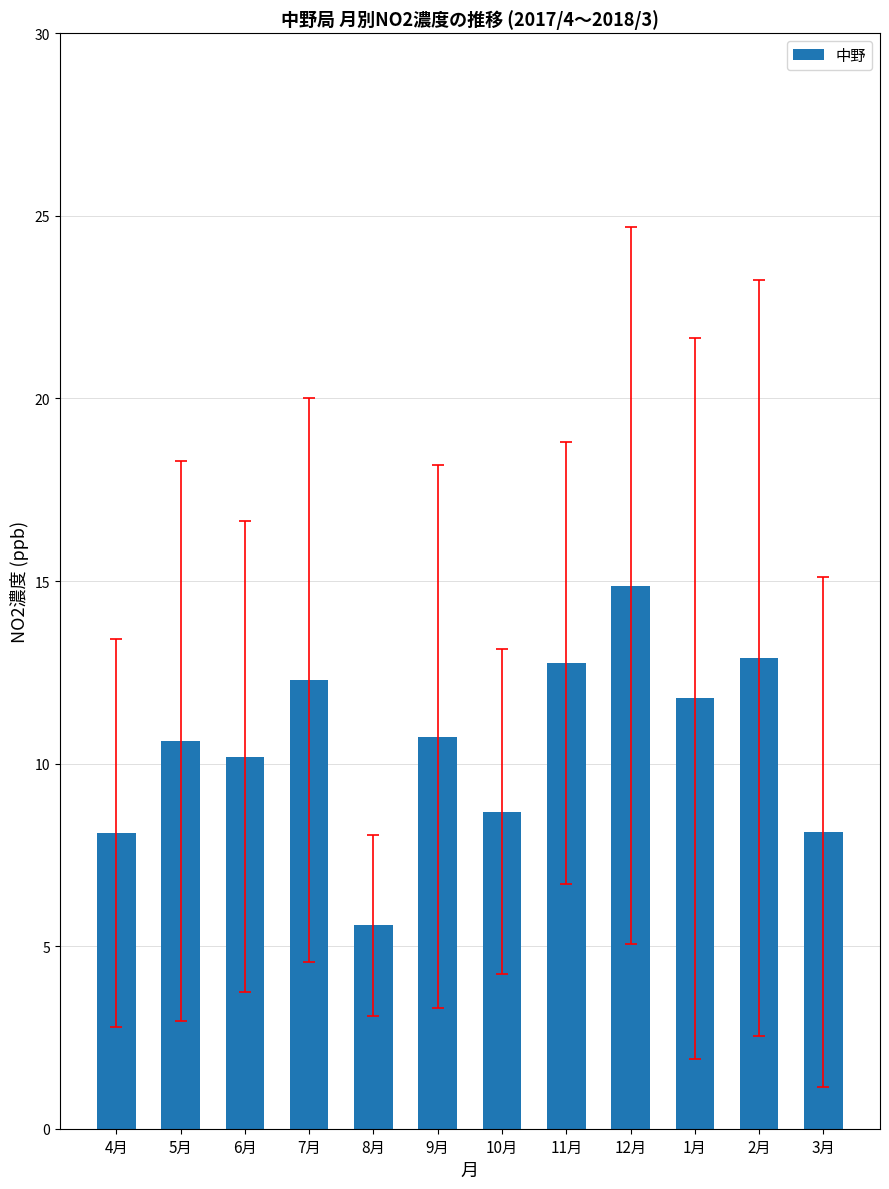

What is the greatest value displayed?

14.9